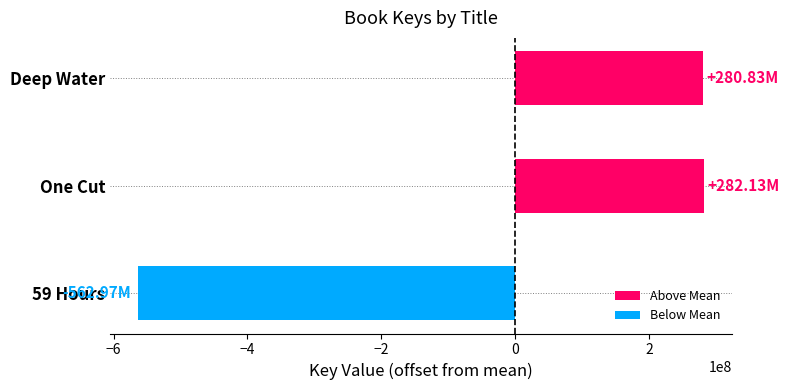

How many values are above zero?

2